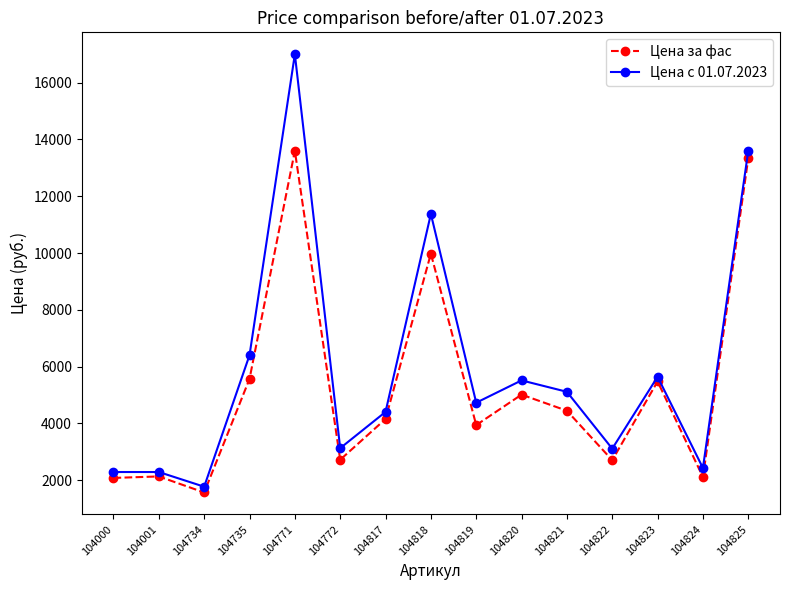

True or false: Цена с 01.07.2023 has a value of 8767.6 at 104821.

False